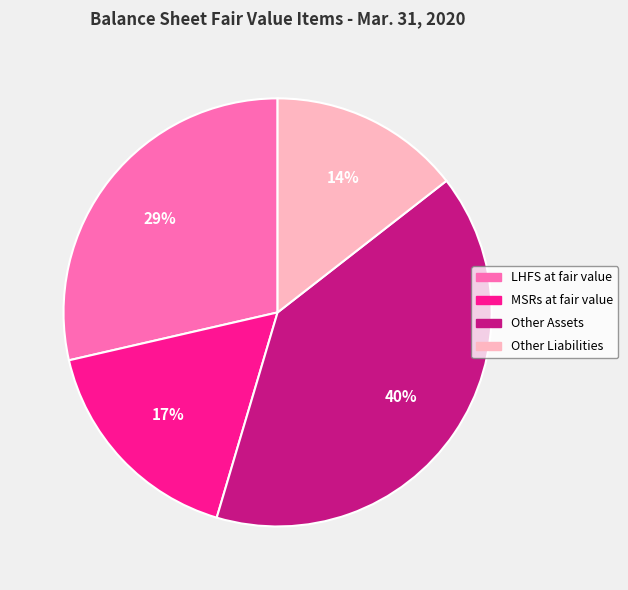

How many segments does this pie chart have?

4